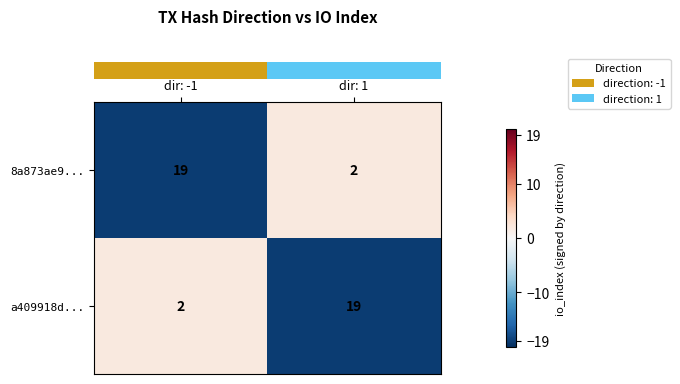

What is the total value across all series at dir: -1?

21